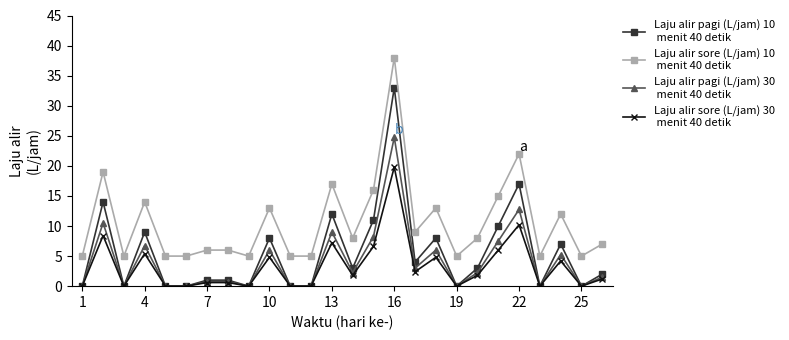

What is the maximum value shown in the chart?

38.0